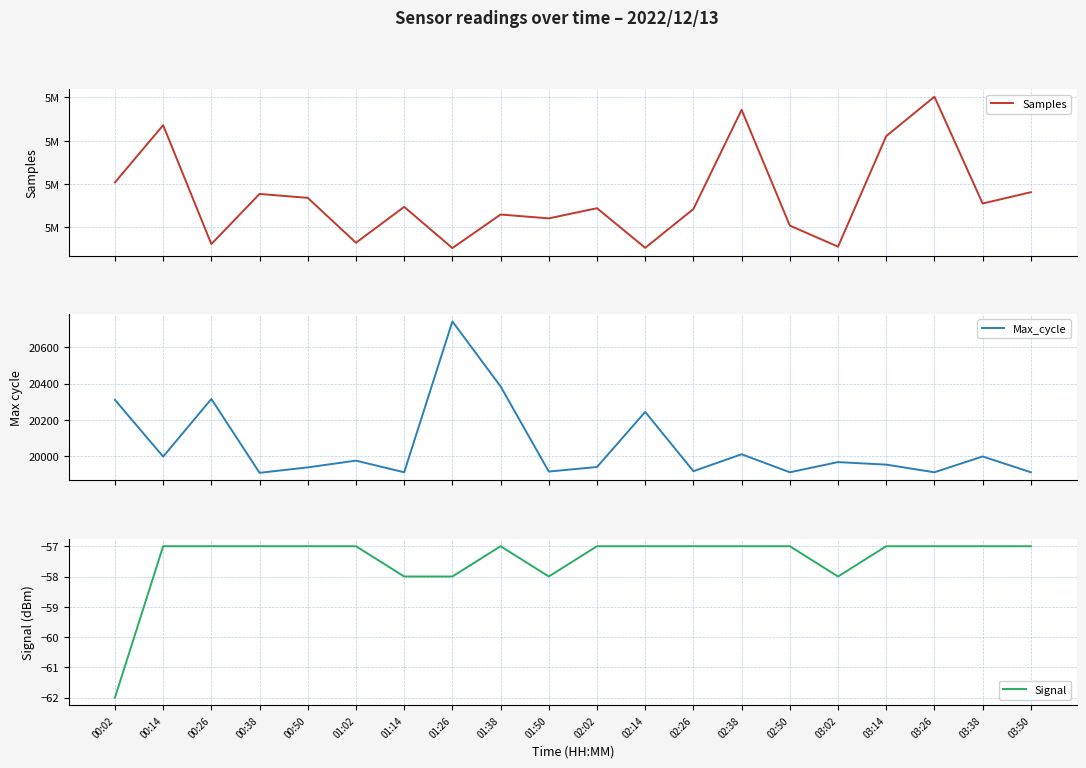

What is the difference between the maximum and minimum values in the Signal series?

5